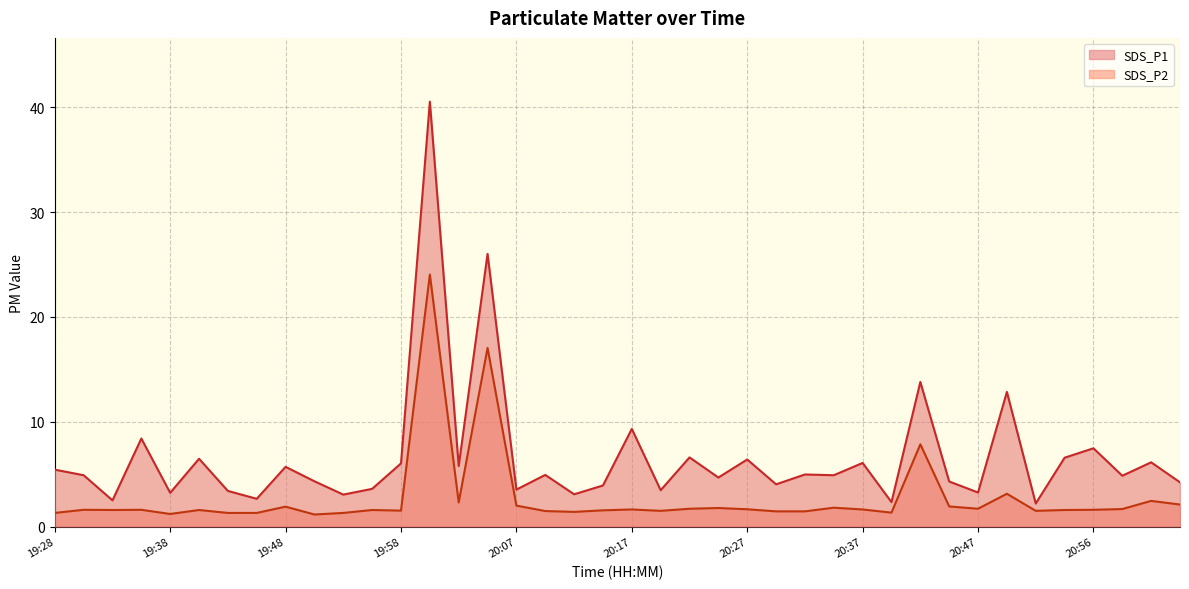

Reading left to right, what are all the values shown in this chart?

SDS_P1: 19:28=5.4	19:31=4.9	19:33=2.5	19:36=8.4	19:38=3.2	19:41=6.5	19:43=3.4	19:45=2.6	19:48=5.7	19:50=4.3	19:53=3.0	19:55=3.6	19:58=6.0	20:00=40.5	20:03=5.8	20:05=26.0	20:07=3.5	20:10=4.9	20:12=3.1	20:15=3.9	20:17=9.3	20:20=3.5	20:22=6.6	20:25=4.7	20:27=6.4	20:30=4.0	20:32=5.0	20:34=4.9	20:37=6.1	20:39=2.3	20:42=13.8	20:44=4.3	20:47=3.2	20:49=12.8	20:52=2.2	20:54=6.6	20:56=7.5	20:59=4.8	21:01=6.1	21:04=4.2
SDS_P2: 19:28=1.3	19:31=1.6	19:33=1.6	19:36=1.6	19:38=1.2	19:41=1.6	19:43=1.3	19:45=1.3	19:48=1.9	19:50=1.1	19:53=1.3	19:55=1.6	19:58=1.5	20:00=24.1	20:03=2.3	20:05=17.1	20:07=2.0	20:10=1.5	20:12=1.4	20:15=1.6	20:17=1.6	20:20=1.5	20:22=1.7	20:25=1.8	20:27=1.6	20:30=1.4	20:32=1.4	20:34=1.8	20:37=1.6	20:39=1.3	20:42=7.8	20:44=1.9	20:47=1.7	20:49=3.1	20:52=1.5	20:54=1.6	20:56=1.6	20:59=1.7	21:01=2.5	21:04=2.1